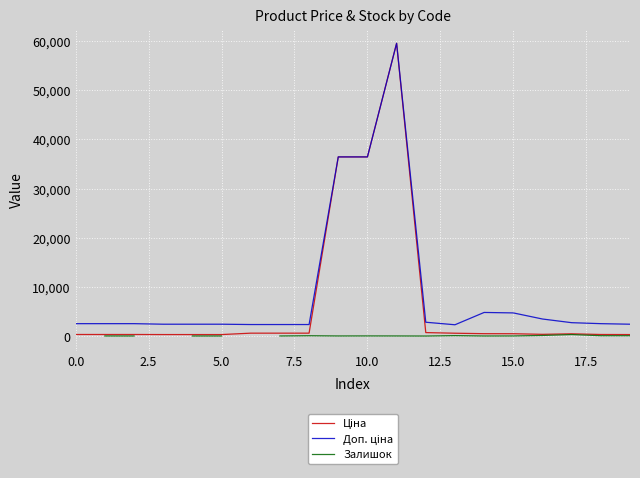

Rank the series at 15 from lowest to highest value.

Залишок, Ціна, Доп. ціна